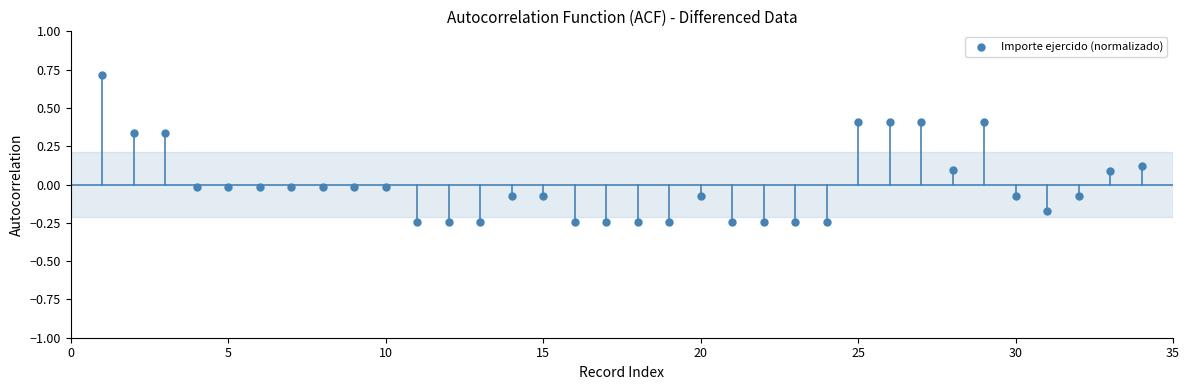

What is the range of X values (max minus min)?

33.0